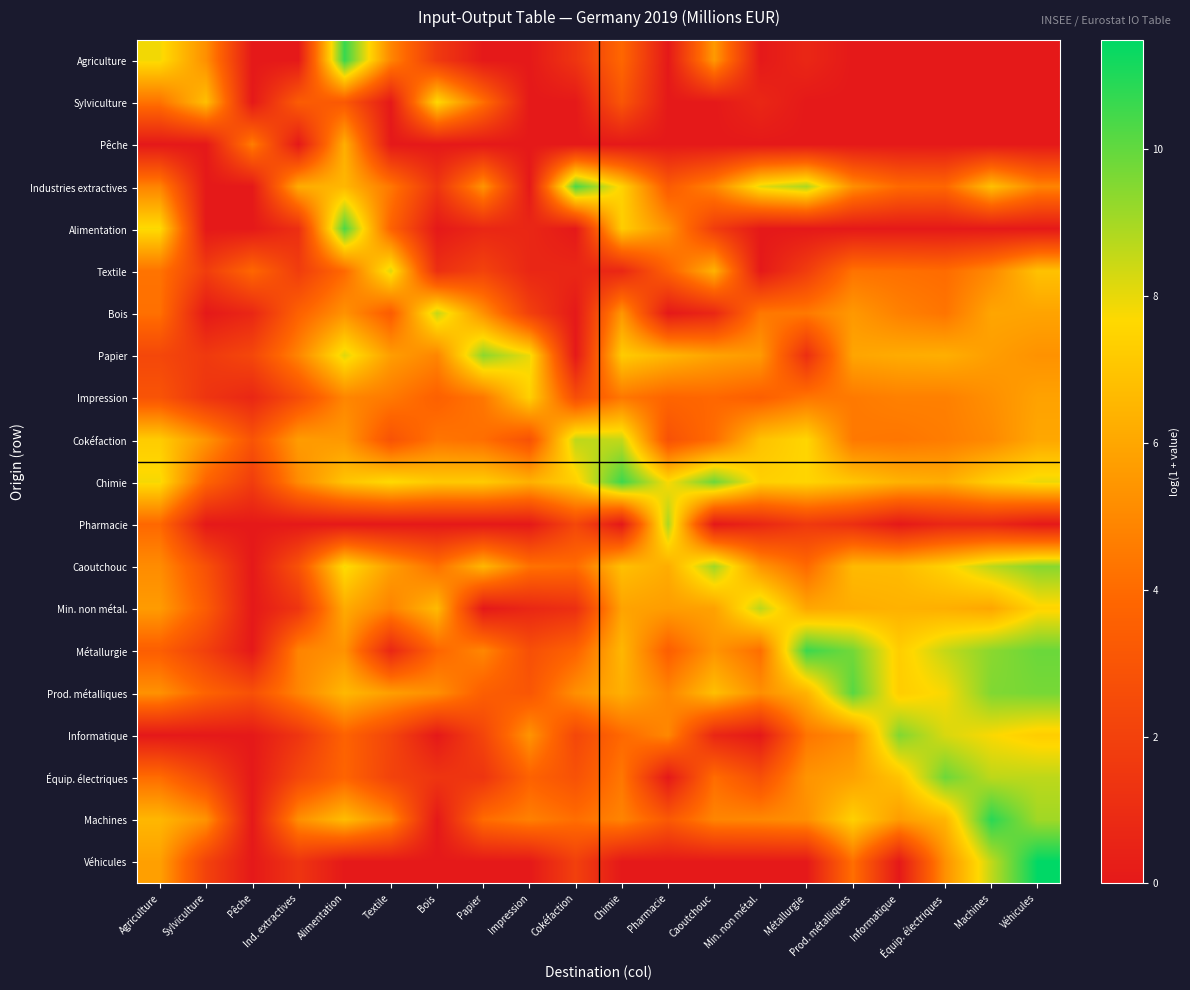

How many data points does each series have?

20